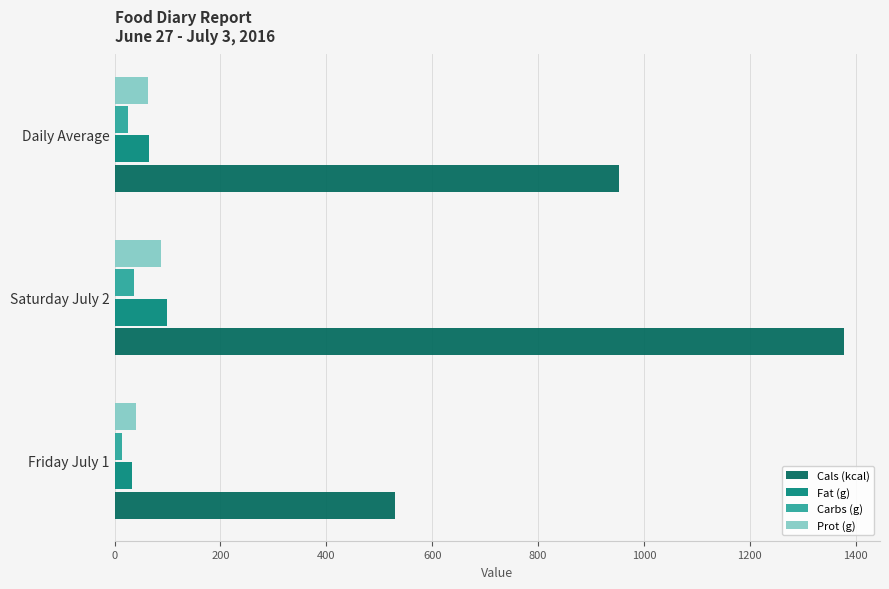

Which series has the widest spread of values?

Cals (kcal)